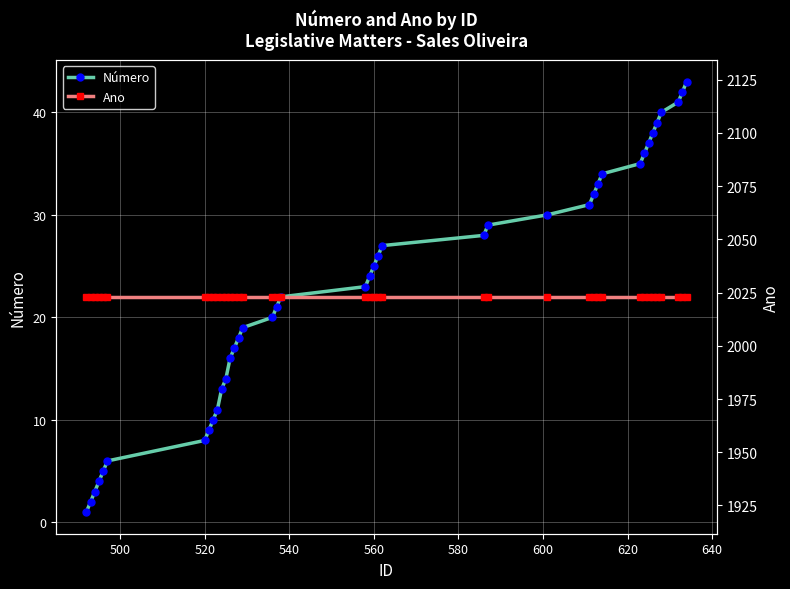

True or false: Número has more than 0 points higher than both neighbors.

False